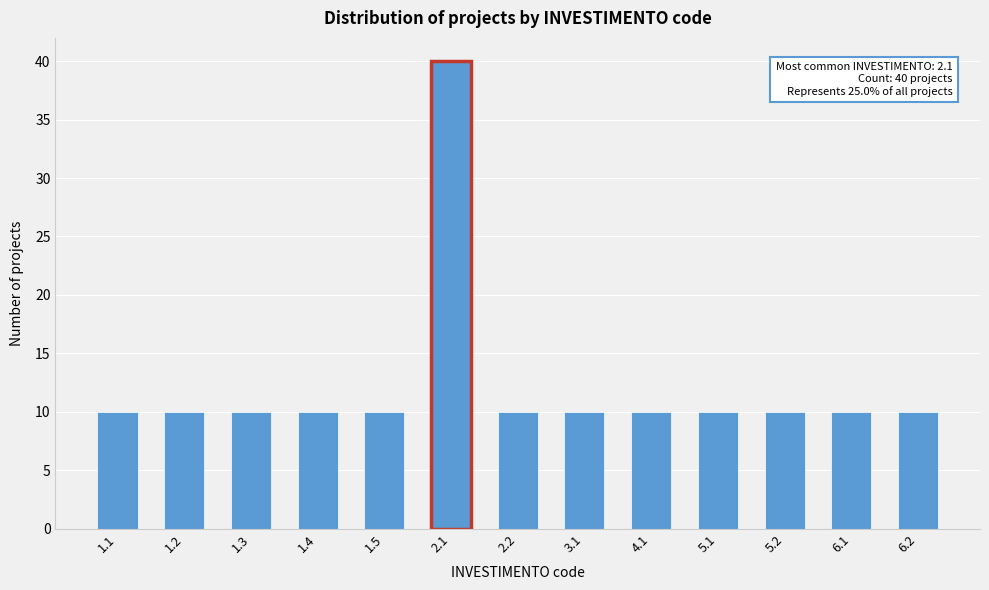

Reading left to right, list all the values displayed in this chart.

1.1=10	1.2=10	1.3=10	1.4=10	1.5=10	2.1=40	2.2=10	3.1=10	4.1=10	5.1=10	5.2=10	6.1=10	6.2=10